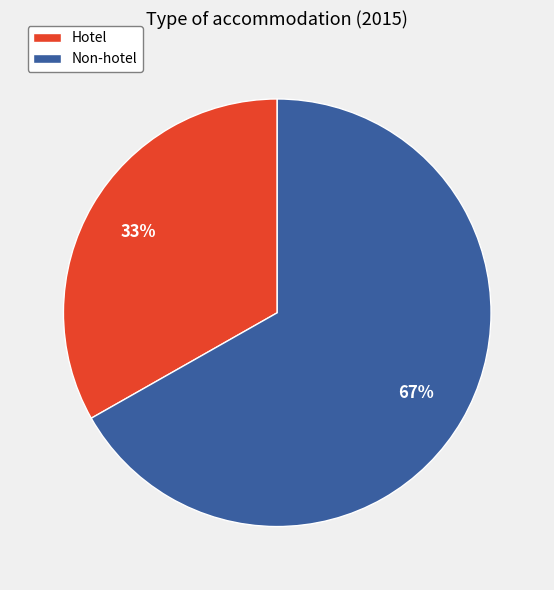

To the nearest percent, what is the average slice percentage?

50%